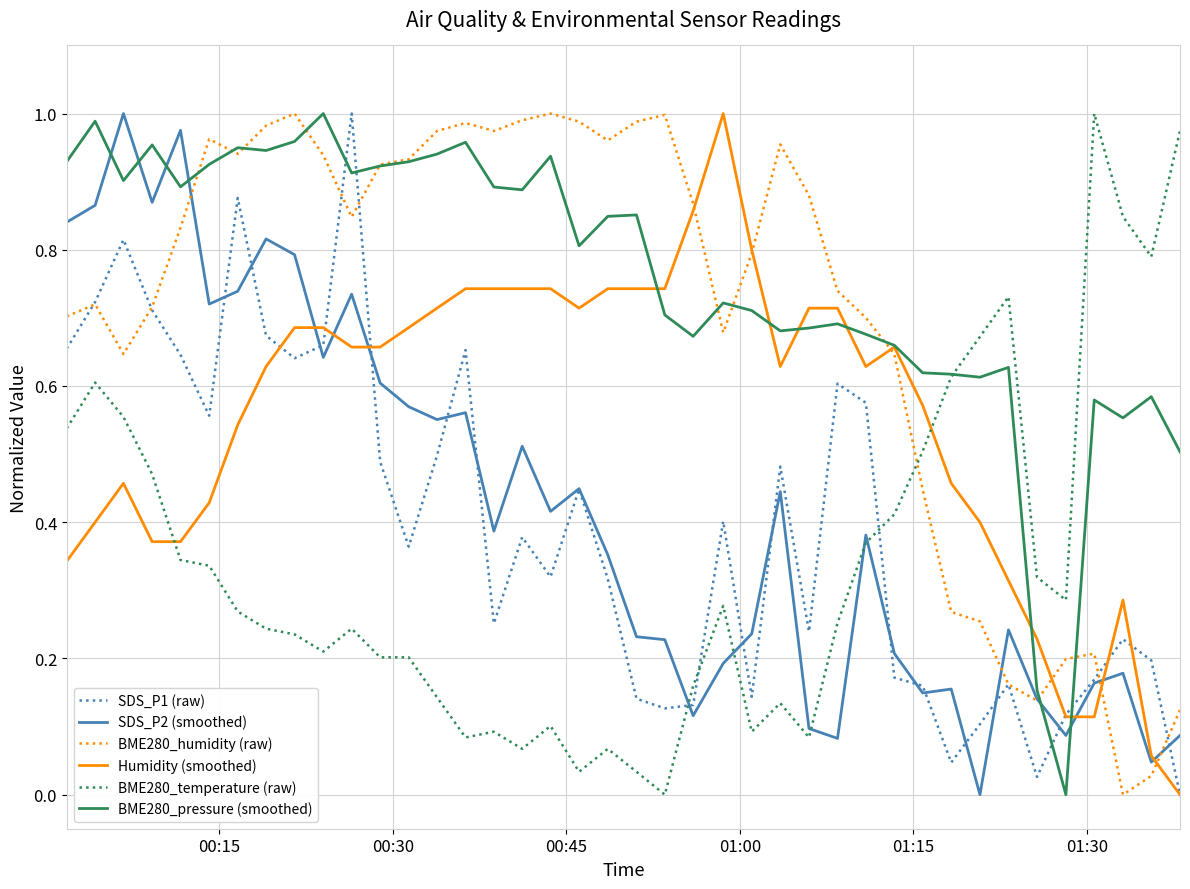

Which series has the largest total across all categories?

BME280_pressure (smoothed)